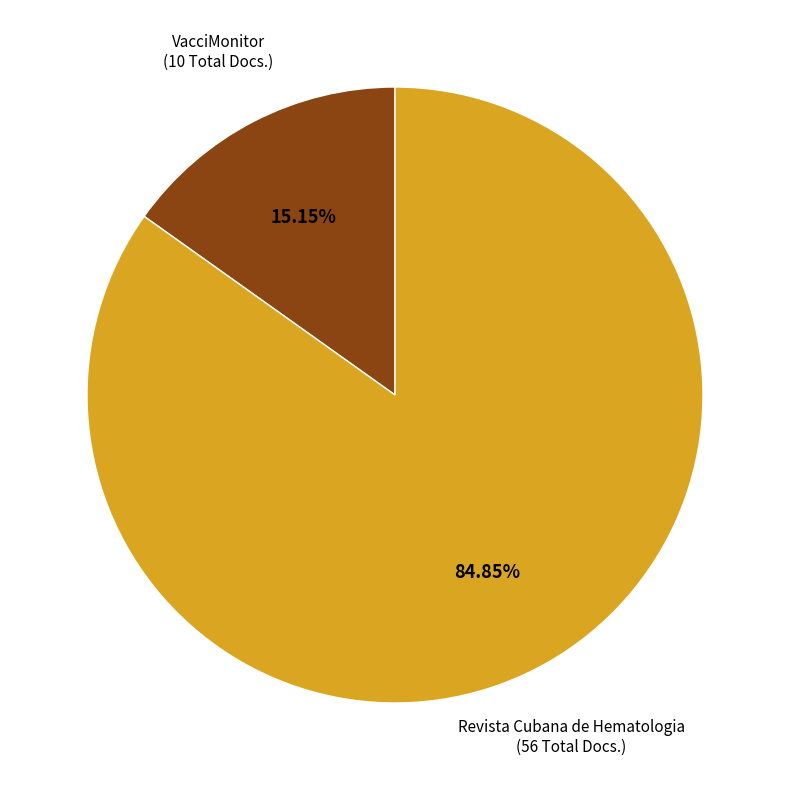

Is there a majority slice in this chart?

Yes